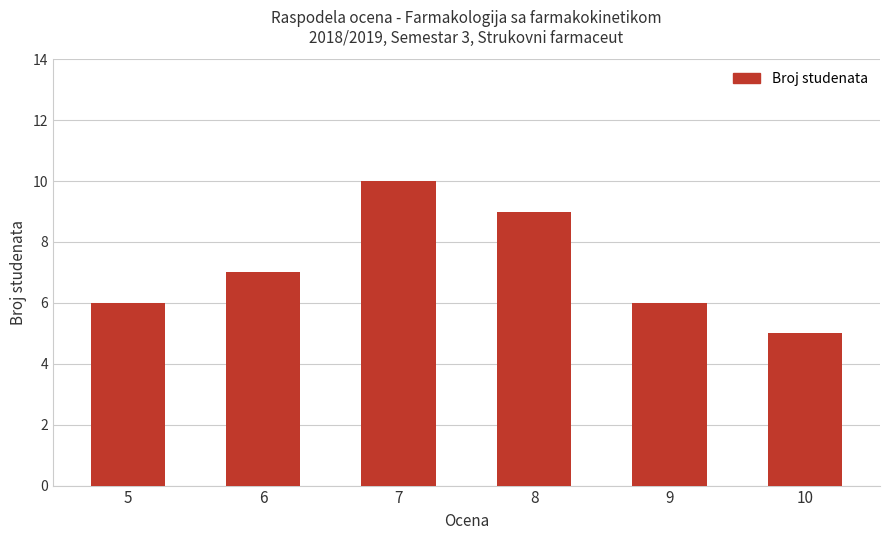

What is the ratio of the value at 5 to the value at 6?

0.9